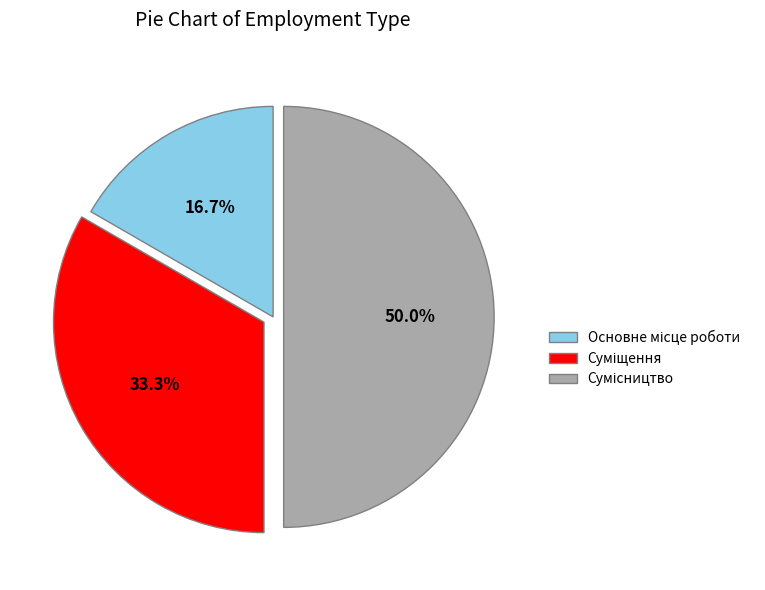

How many slices are in this pie chart?

3